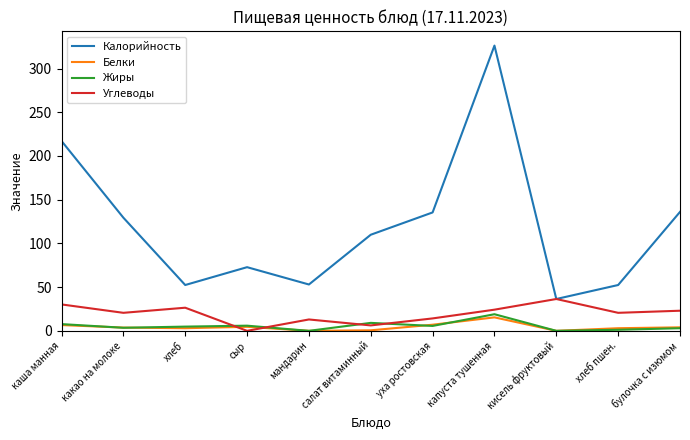

What position from the right is какао на молоке?

10